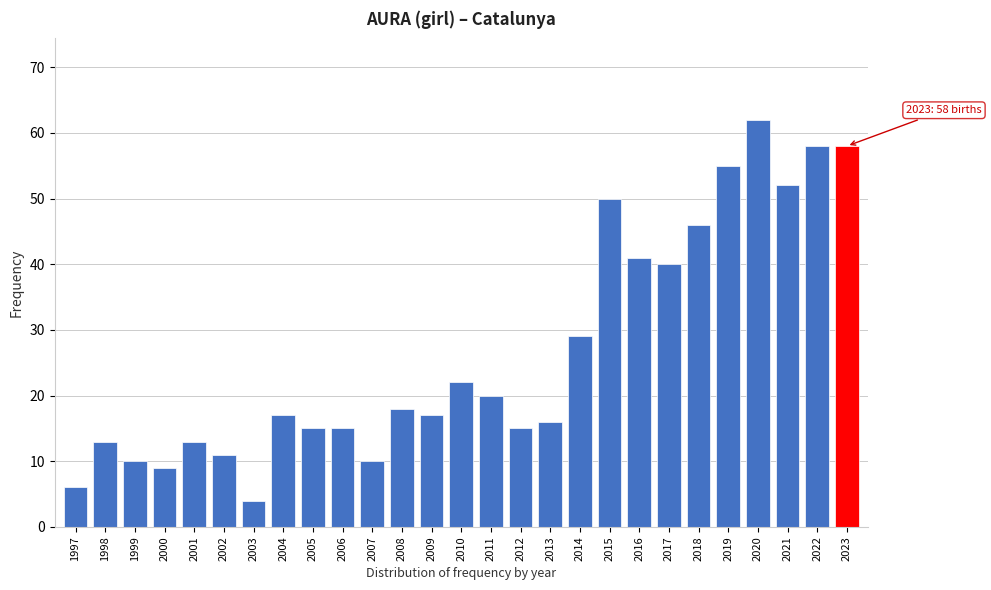

Reading right to left, what are all the values shown in this chart?

58	58	52	62	55	46	40	41	50	29	16	15	20	22	17	18	10	15	15	17	4	11	13	9	10	13	6